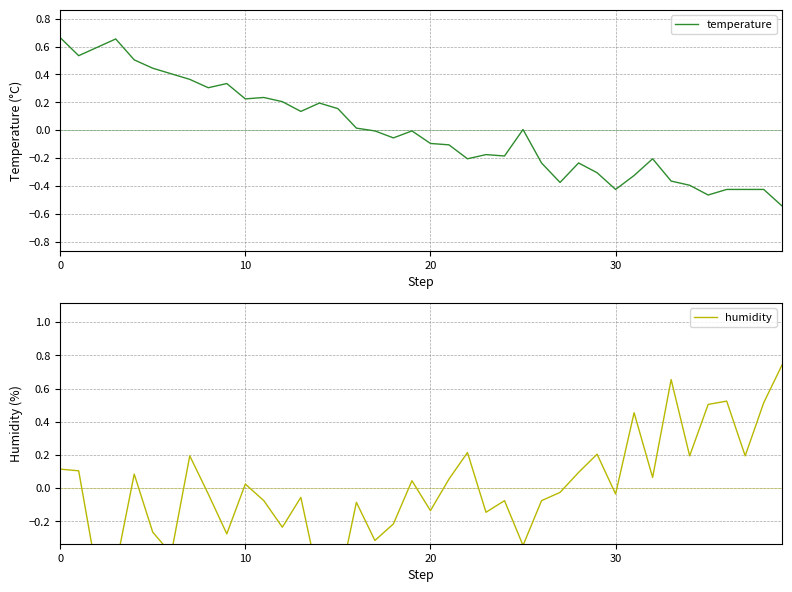

Is it true that temperature equals -0.5 at 29?

False